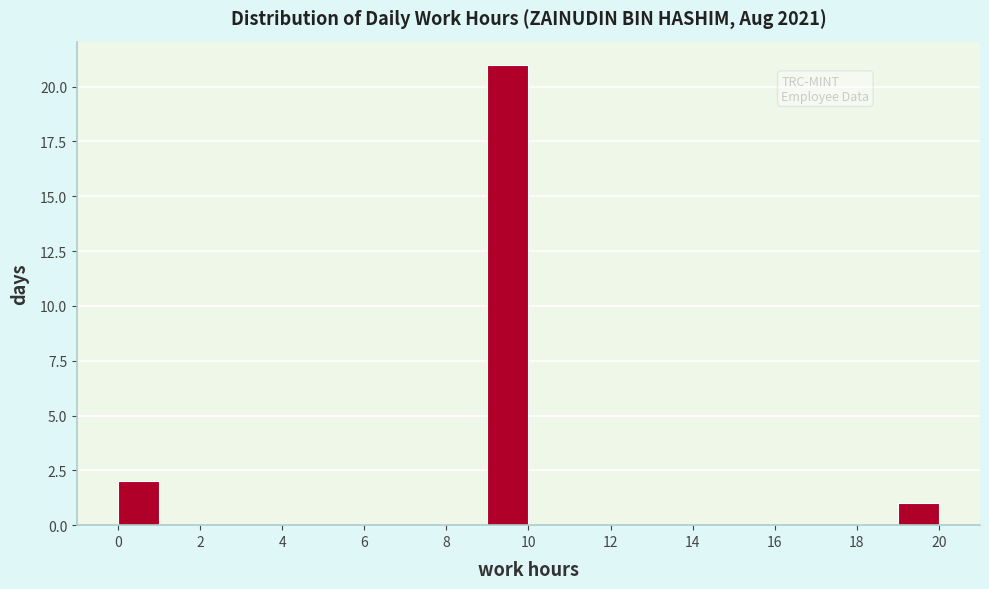

Reading left to right, list every bar in this chart as the range it spans on the x-axis followed by its height. The values are not printed on the chart, so give them approximately, as read against the axis.

0 to 1: 2
1 to 2: 0
2 to 3: 0
3 to 4: 0
4 to 5: 0
5 to 6: 0
6 to 7: 0
7 to 8: 0
8 to 9: 0
9 to 10: 21
10 to 11: 0
11 to 12: 0
12 to 13: 0
13 to 14: 0
14 to 15: 0
15 to 16: 0
16 to 17: 0
17 to 18: 0
18 to 19: 0
19 to 20: 1